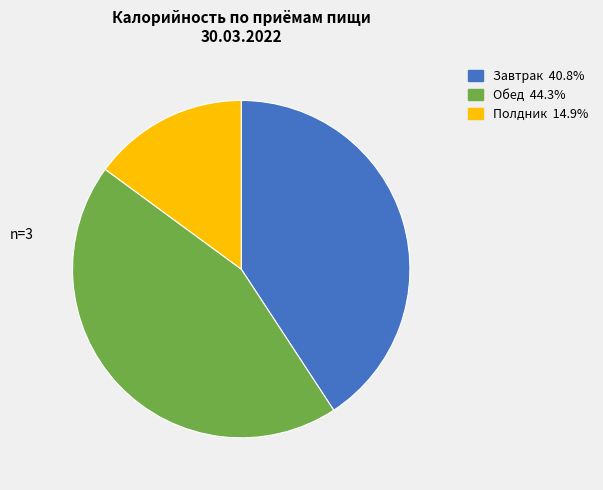

Is there a majority slice in this chart?

No